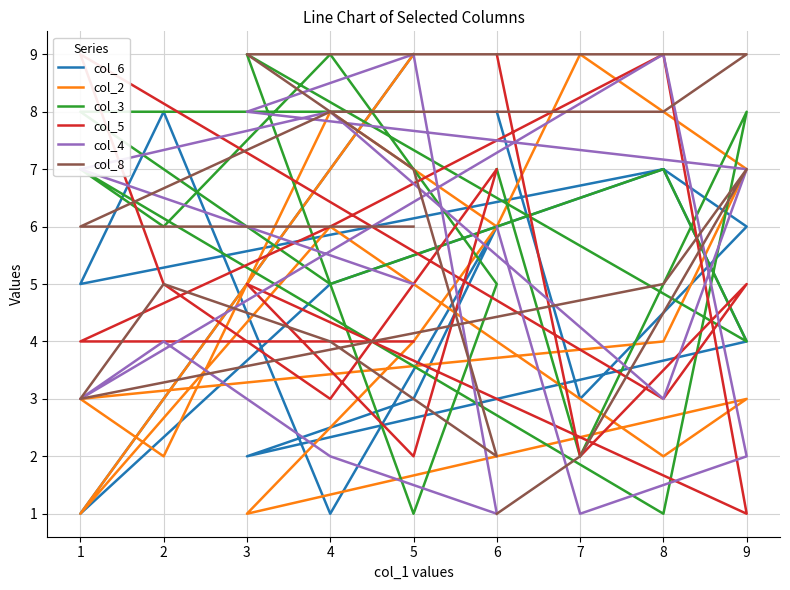

Does the chart have visible grid lines?

Yes